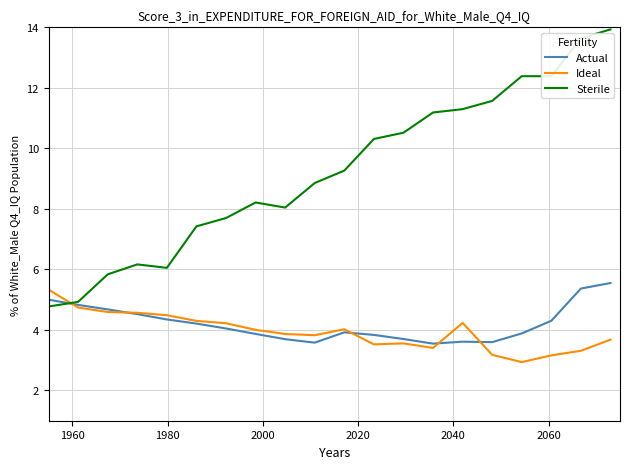

Which series has the largest range (max minus min)?

Sterile